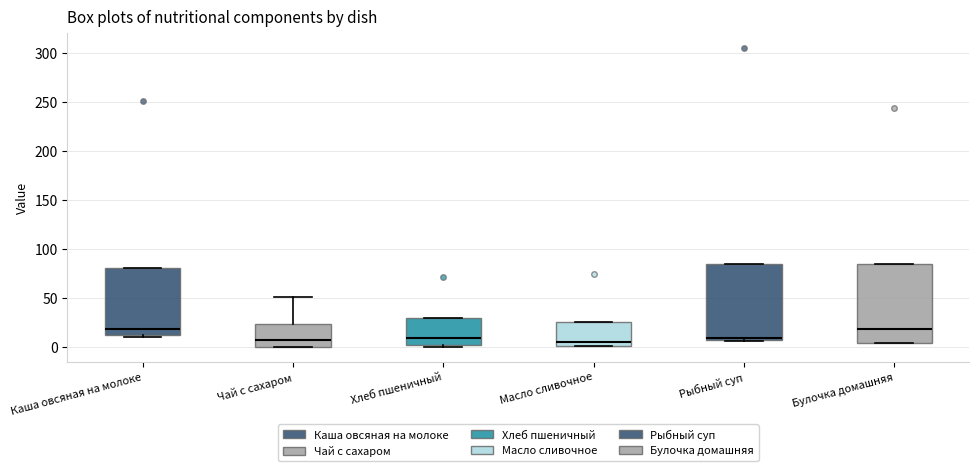

Reading left to right, read every box against the y-axis: the position of its median line, the range the box covers, and the ends of its whiskers. The values are not printed on the chart, so give them approximately, as read against the axis.

Каша овсяная на молоке: median 20, box 10 to 80, whiskers 10 (just below the box's lower edge) to 80
Чай с сахаром: median 5, box 0 to 25, whiskers 0 to 50
Хлеб пшеничный: median 10, box 0 to 30, whiskers 0 (just below the box's lower edge) to 30
Масло сливочное: median 5, box 0 to 25, whiskers 0 to 25
Рыбный суп: median 10, box 5 to 85, whiskers 5 to 85
Булочка домашняя: median 20, box 5 to 85, whiskers 5 to 85